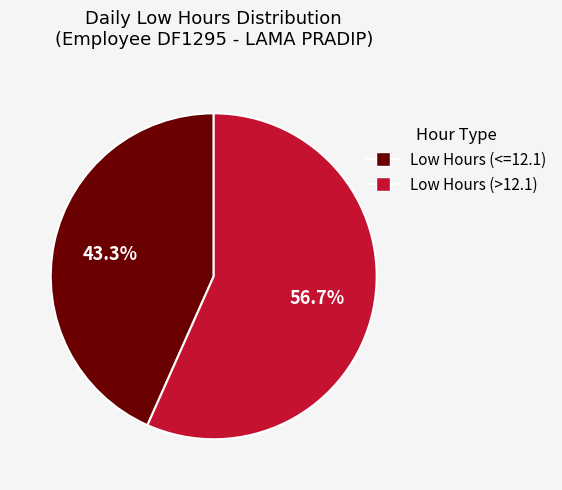

Is there a majority slice in this chart?

Yes